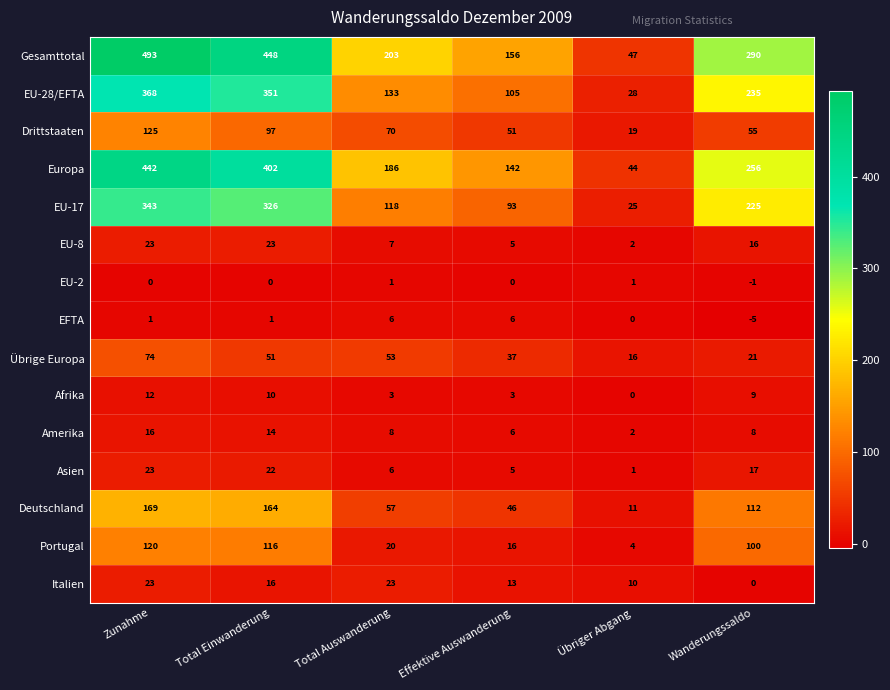

What is the maximum value shown in the chart?

493